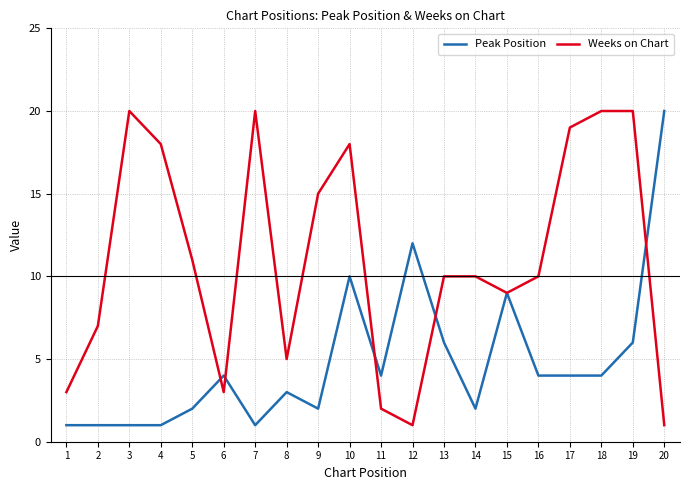

Reading left to right, what are all the values shown in this chart?

Peak Position: 1=1	2=1	3=1	4=1	5=2	6=4	7=1	8=3	9=2	10=10	11=4	12=12	13=6	14=2	15=9	16=4	17=4	18=4	19=6	20=20
Weeks on Chart: 1=3	2=7	3=20	4=18	5=11	6=3	7=20	8=5	9=15	10=18	11=2	12=1	13=10	14=10	15=9	16=10	17=19	18=20	19=20	20=1